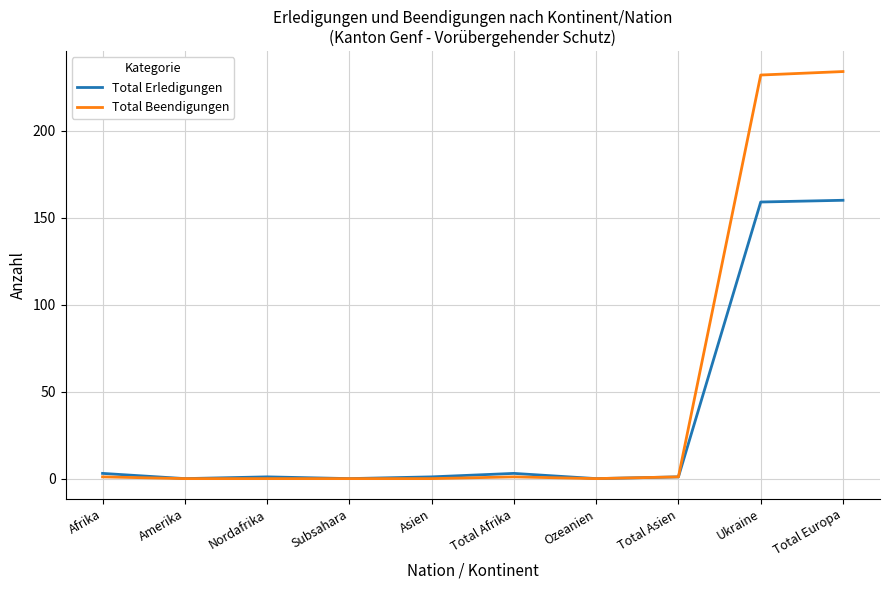

Which series has the largest range (max minus min)?

Total Beendigungen